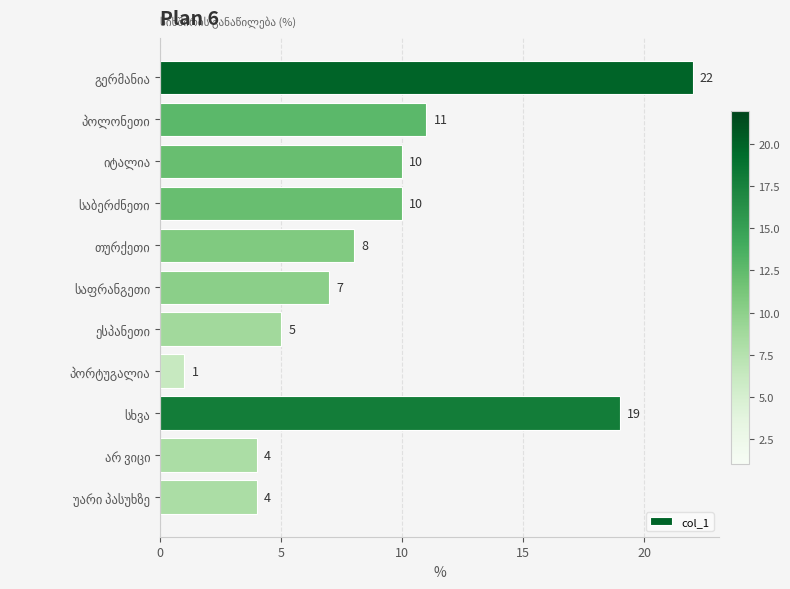

What is the smallest value displayed?

1